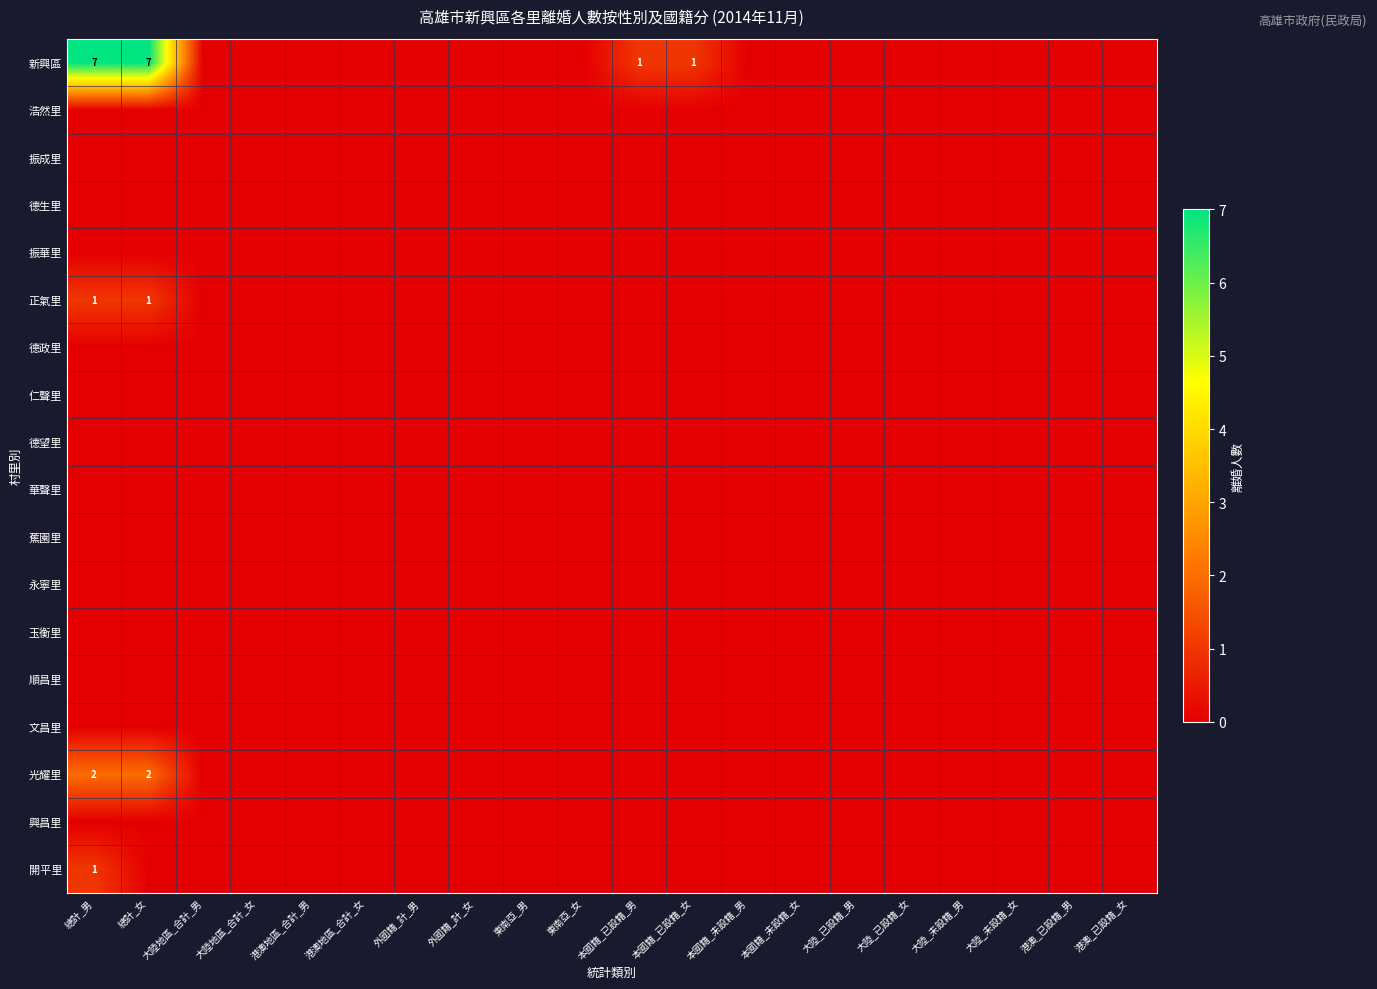

The 新興區 series shows 2 at 本國籍_已設籍_女. True or false?

False